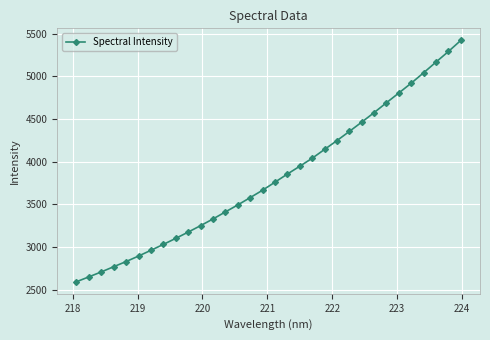

What is the value of the 32nd point from the left?

5421.0